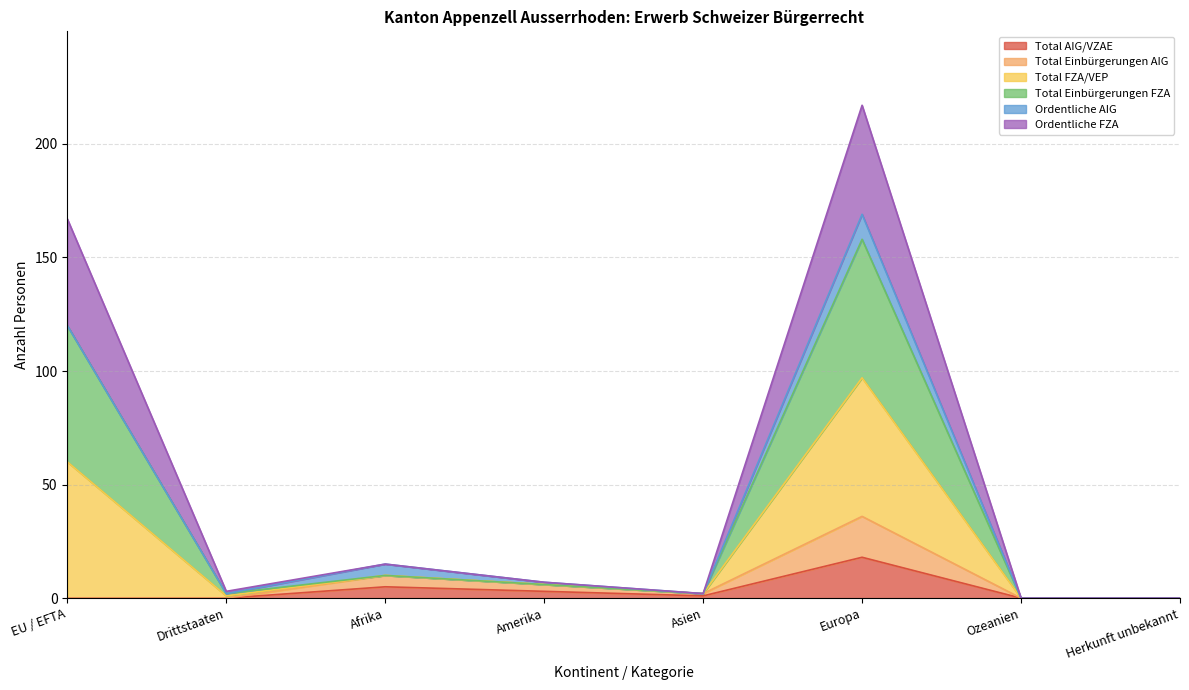

Which has a higher value, Drittstaaten or Asien?

Asien